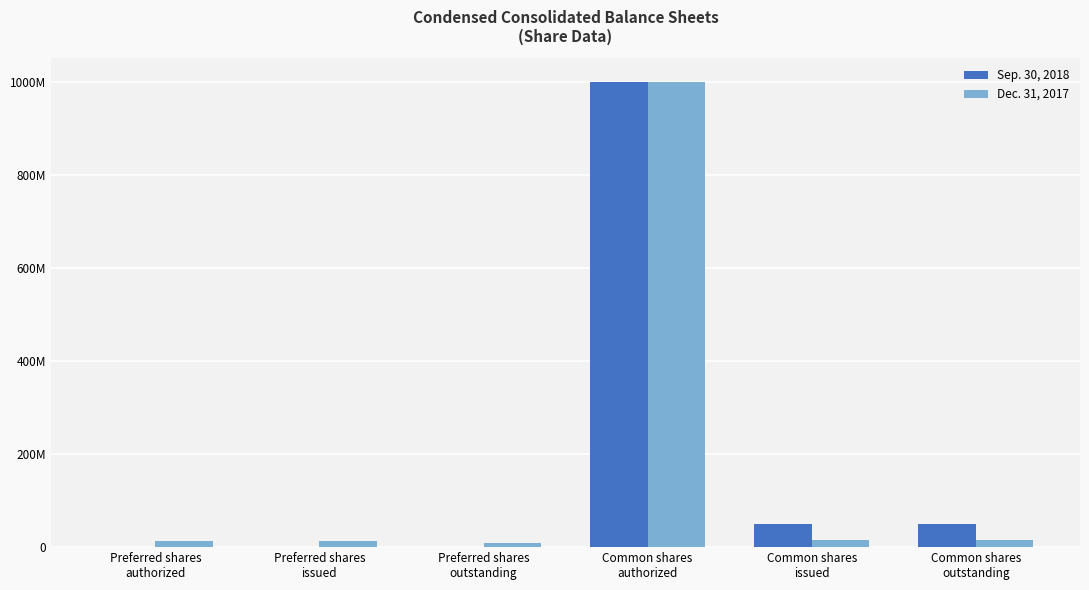

What position from the left is Common shares
authorized?

4